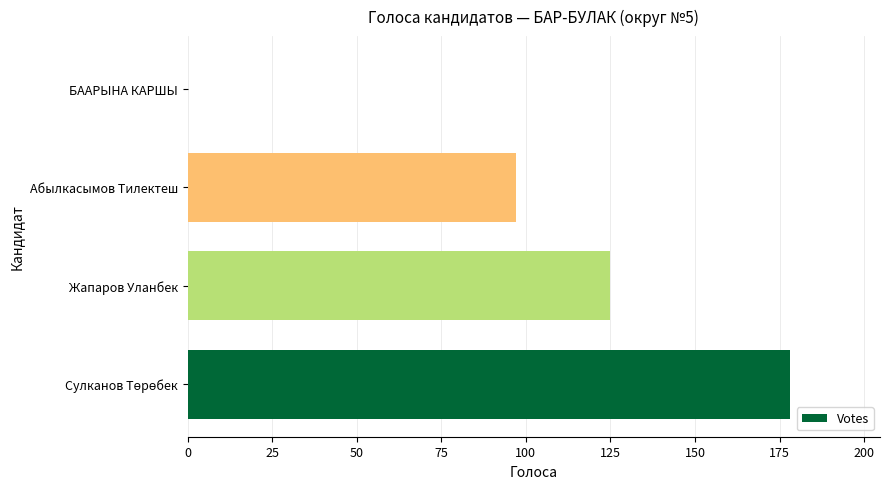

Count the number of categories in the chart.

4